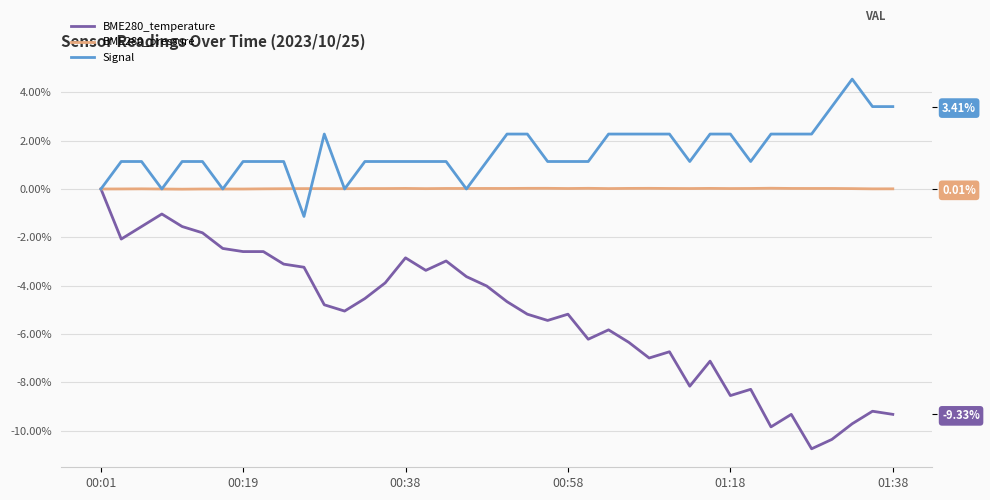

What is the difference between the maximum and minimum values in the Signal series?

5.7